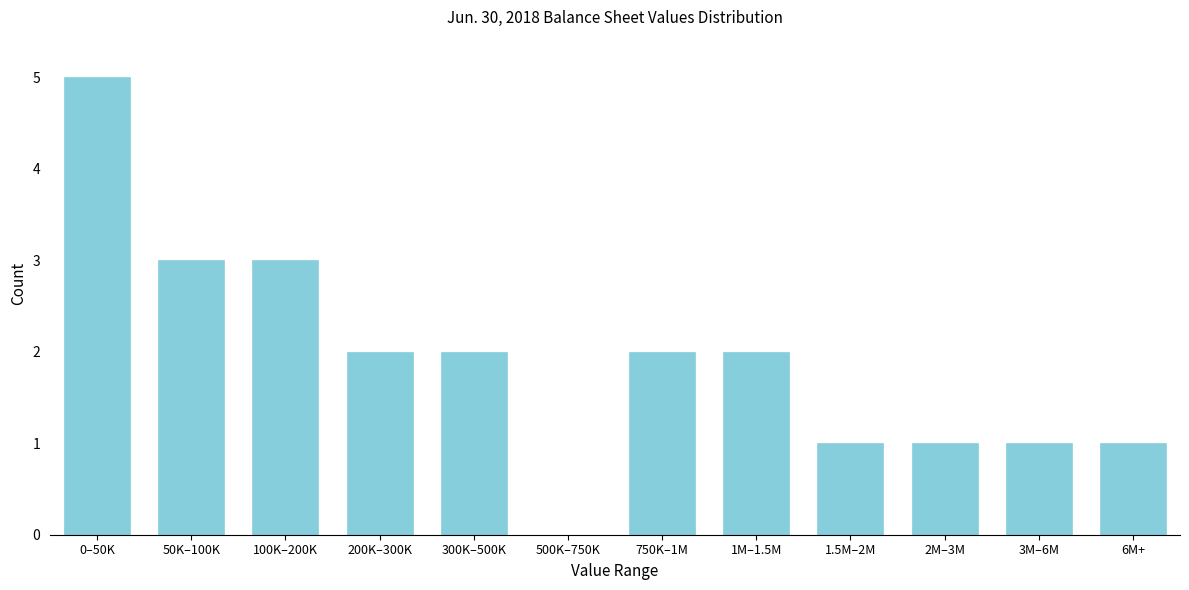

Reading right to left, list all the values displayed in this chart.

6M+=1	3M–6M=1	2M–3M=1	1.5M–2M=1	1M–1.5M=2	750K–1M=2	500K–750K=0	300K–500K=2	200K–300K=2	100K–200K=3	50K–100K=3	0–50K=5